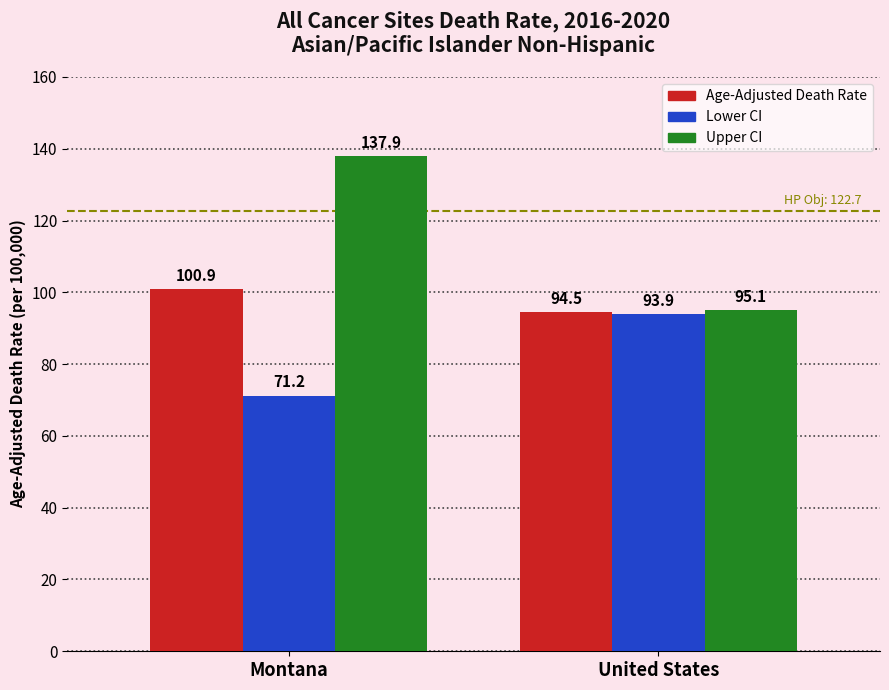

The Age-Adjusted Death Rate series shows 100.9 at Montana. True or false?

True